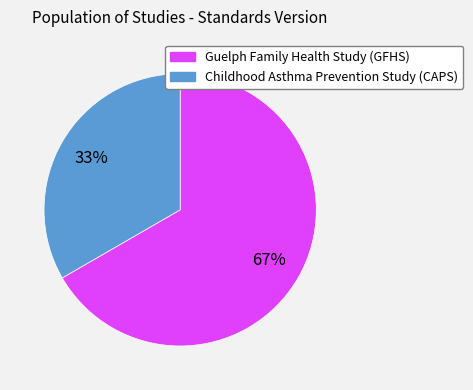

To the nearest percent, what portion does Childhood Asthma Prevention Study (CAPS) represent?

33%